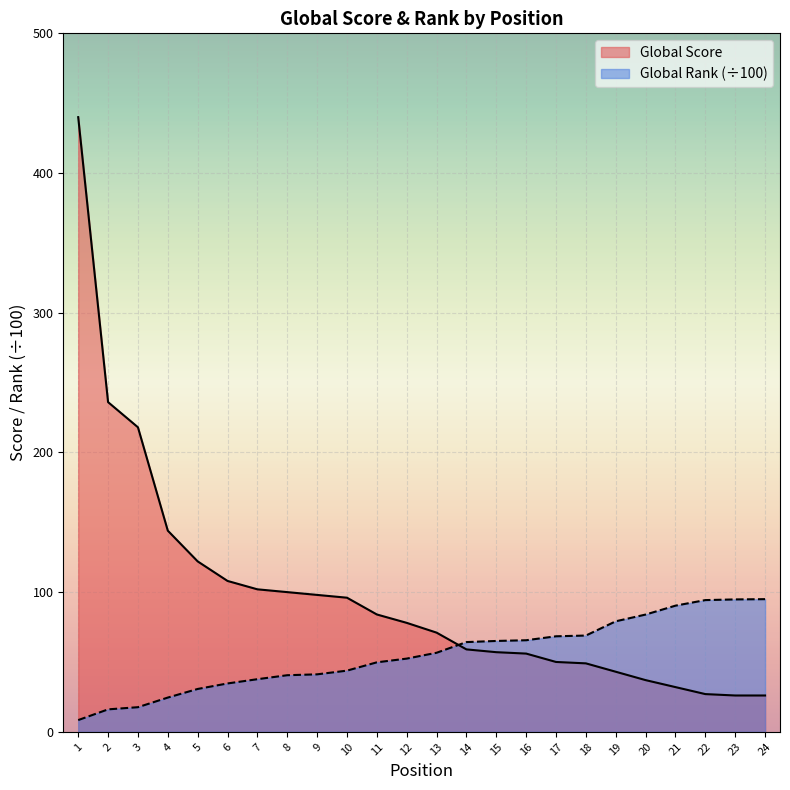

Which series has the largest total across all categories?

Global Score